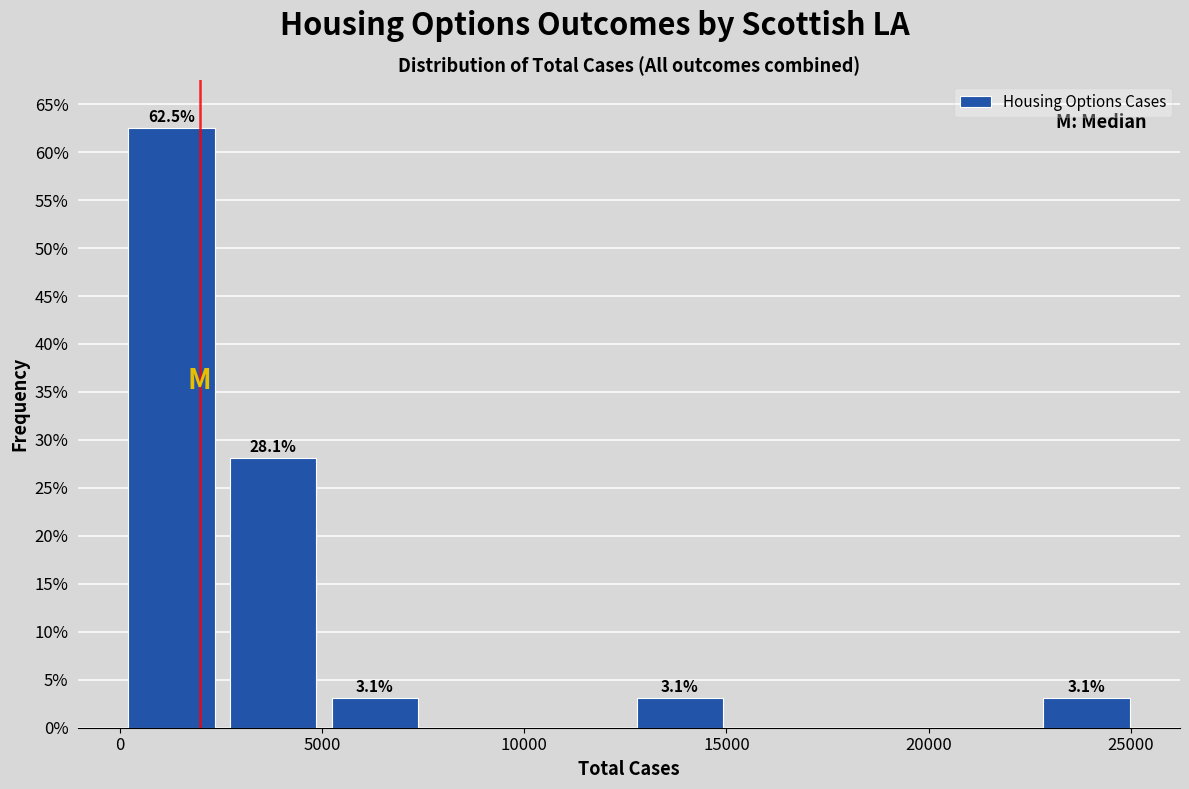

Over which range of the x-axis is the bar tallest?

0 to 2500